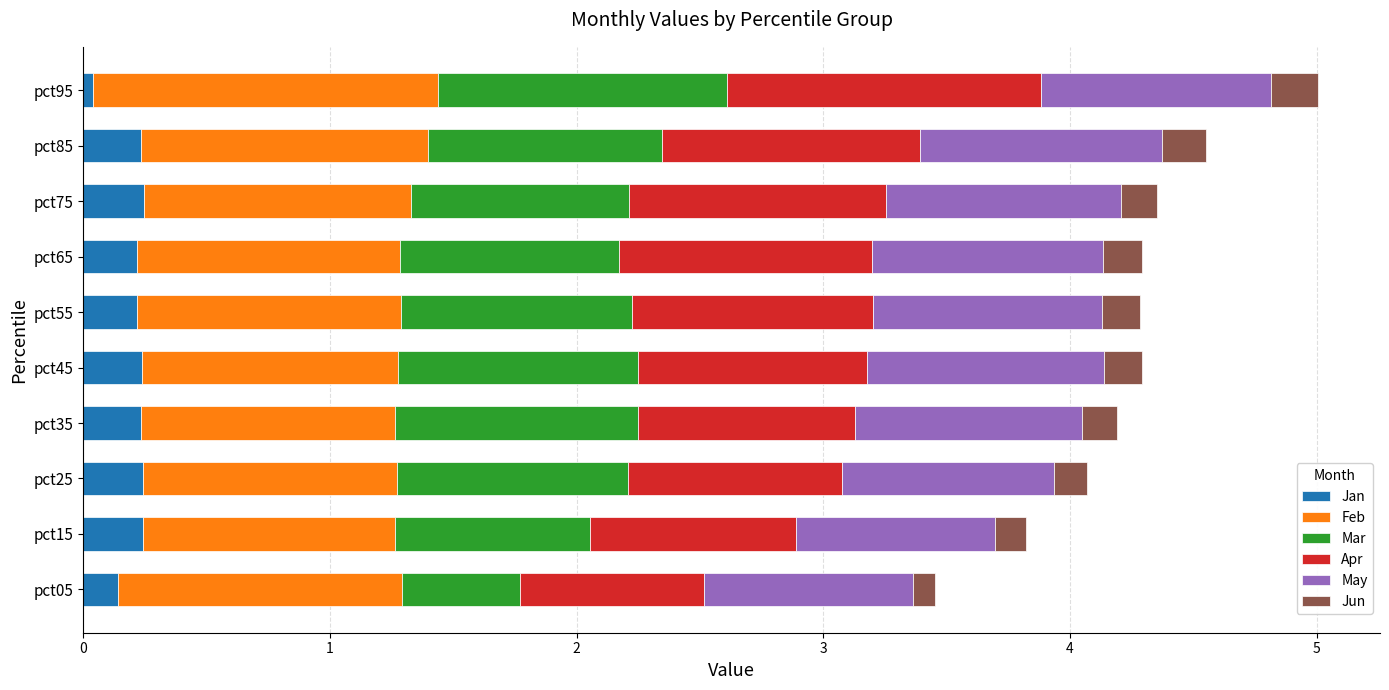

What is the total value across all series at pct65?

4.3